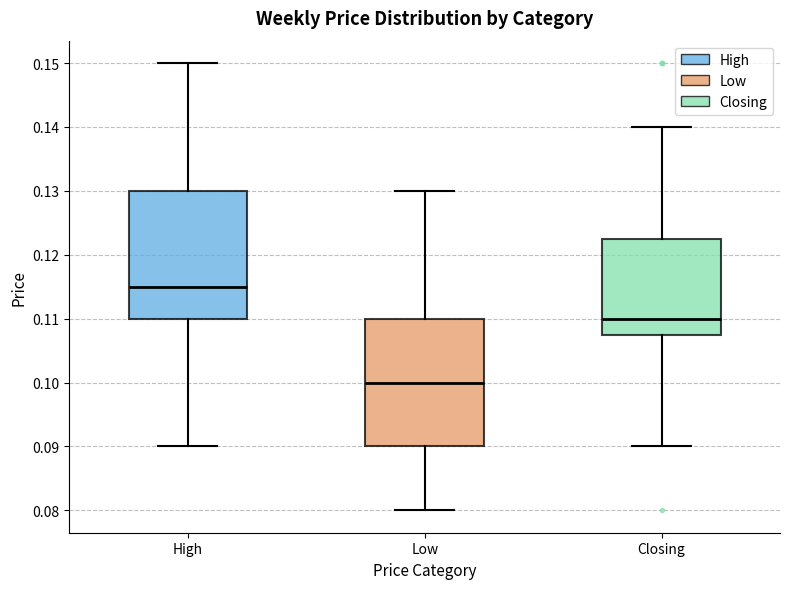

Where does the upper whisker of the box for Low end on the y-axis? The values are not printed on the chart, so give them approximately, as read against the axis.

0.130